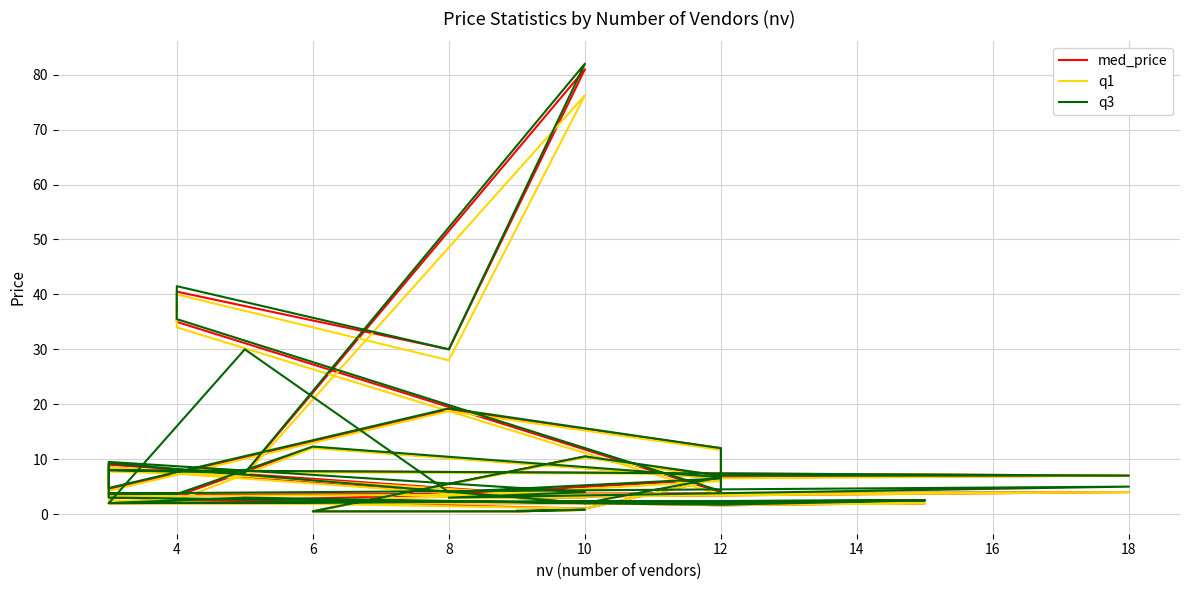

Where is the first local maximum for q1?

10